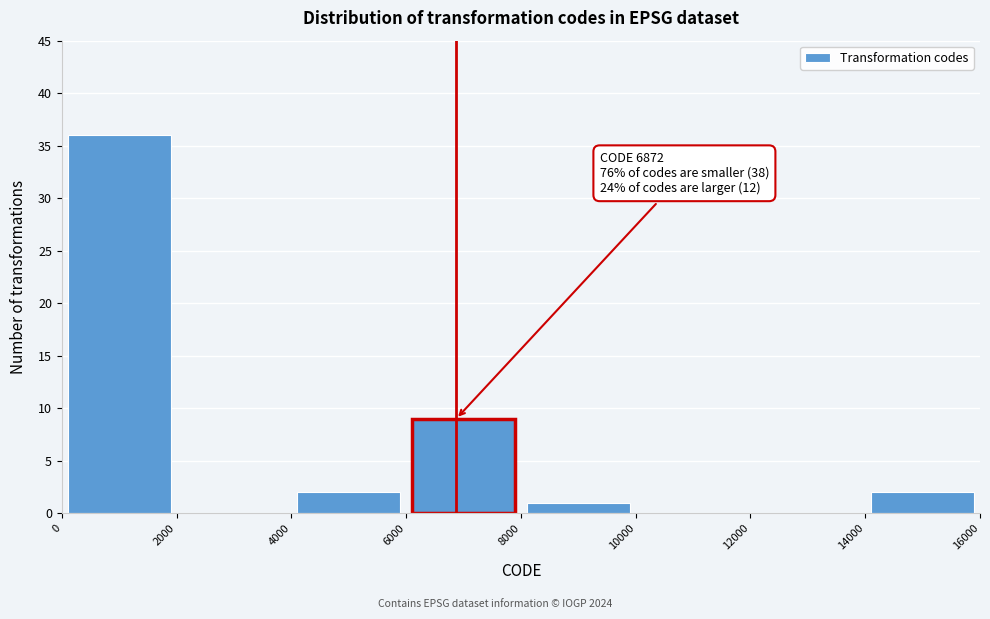

Which range on the x-axis has the tallest bar?

0 to 2000